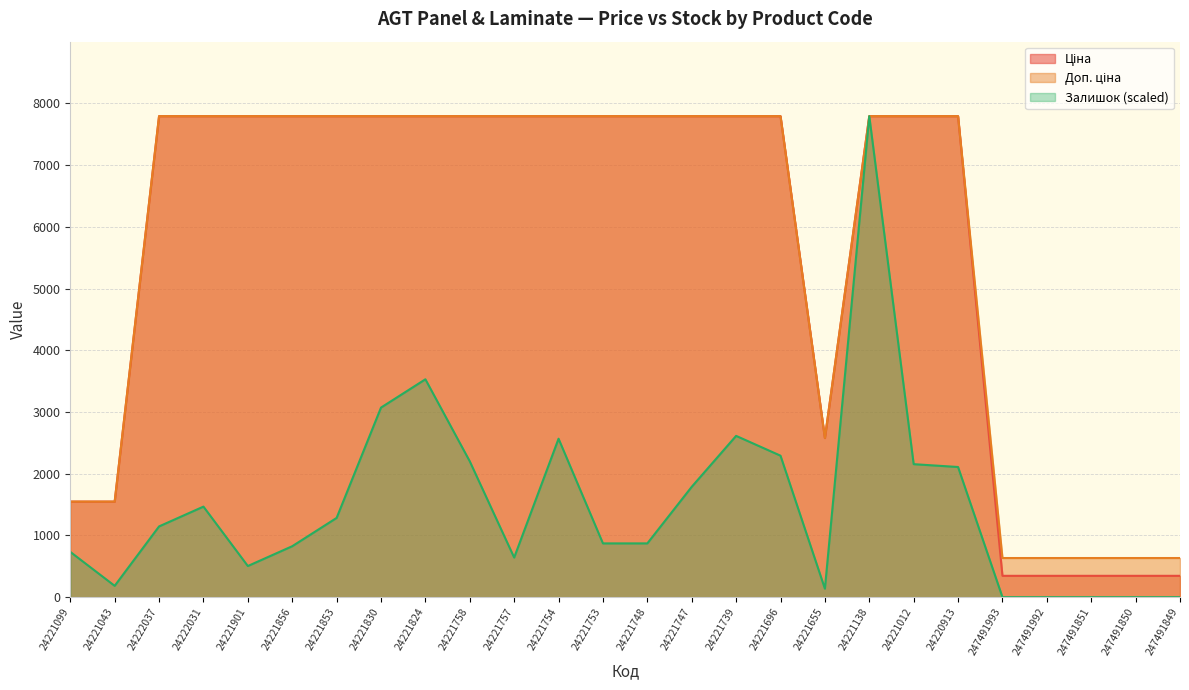

Reading left to right, extract all data points from this chart.

Ціна: 24221099=1547.7	24221043=1547.7	24222037=7792.9	24222031=7792.9	24221901=7792.9	24221856=7792.9	24221853=7792.9	24221830=7792.9	24221824=7792.9	24221758=7792.9	24221757=7792.9	24221754=7792.9	24221753=7792.9	24221748=7792.9	24221747=7792.9	24221739=7792.9	24221696=7792.9	24221655=2578.7	24221138=7792.9	24221012=7792.9	24220913=7792.9	247491993=345.6	247491992=345.6	247491851=345.6	247491850=345.6	247491849=345.6
Доп. ціна: 24221099=1548.0	24221043=1548.0	24222037=7792.9	24222031=7792.9	24221901=7792.9	24221856=7792.9	24221853=7792.9	24221830=7792.9	24221824=7792.9	24221758=7792.9	24221757=7792.9	24221754=7792.9	24221753=7792.9	24221748=7792.9	24221747=7792.9	24221739=7792.9	24221696=7792.9	24221655=2579.0	24221138=7792.9	24221012=7792.9	24220913=7792.9	247491993=634.0	247491992=634.0	247491851=634.0	247491850=634.0	247491849=634.0
Залишок: 24221099=733.5	24221043=183.4	24222037=1146.0	24222031=1466.9	24221901=504.2	24221856=825.1	24221853=1283.5	24221830=3071.3	24221824=3529.7	24221758=2200.4	24221757=641.8	24221754=2567.1	24221753=871.0	24221748=871.0	24221747=1787.8	24221739=2612.9	24221696=2292.0	24221655=137.5	24221138=7792.9	24221012=2154.5	24220913=2108.7	247491993=0.0	247491992=0.0	247491851=0.0	247491850=0.0	247491849=0.0